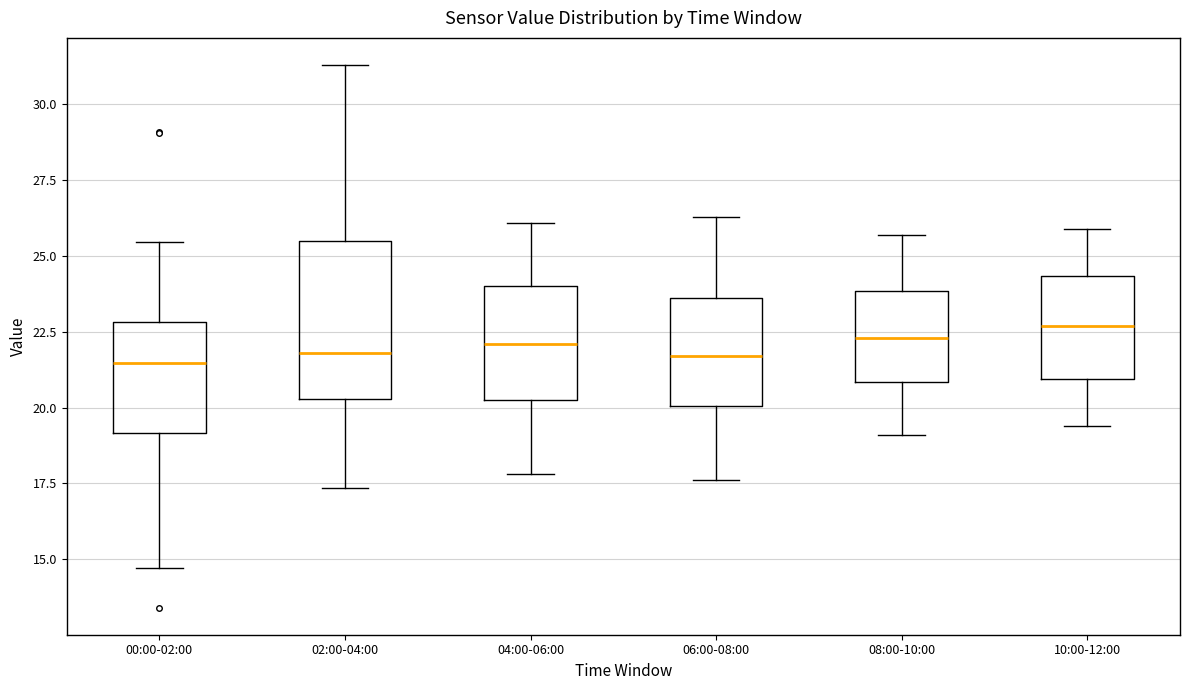

Reading left to right, transcribe this box plot: for each box, give where its median line is, the range the box spans, and where its two whiskers end, as read against the y-axis. The values are not printed on the chart, so give them approximately, as read against the axis.

00:00-02:00: median 21.5, box 19.0 to 23.0, whiskers 14.5 to 25.5
02:00-04:00: median 22.0, box 20.5 to 25.5, whiskers 17.5 to 31.5
04:00-06:00: median 22.0, box 20.5 to 24.0, whiskers 18.0 to 26.0
06:00-08:00: median 21.5, box 20.0 to 23.5, whiskers 17.5 to 26.5
08:00-10:00: median 22.5, box 21.0 to 24.0, whiskers 19.0 to 25.5
10:00-12:00: median 22.5, box 21.0 to 24.5, whiskers 19.5 to 26.0